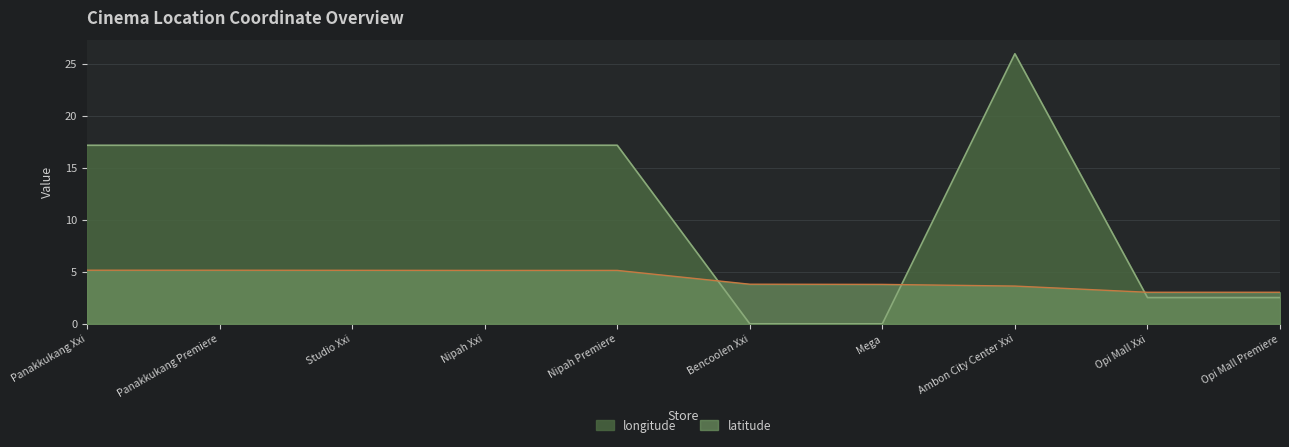

How many lines are shown in the chart?

2